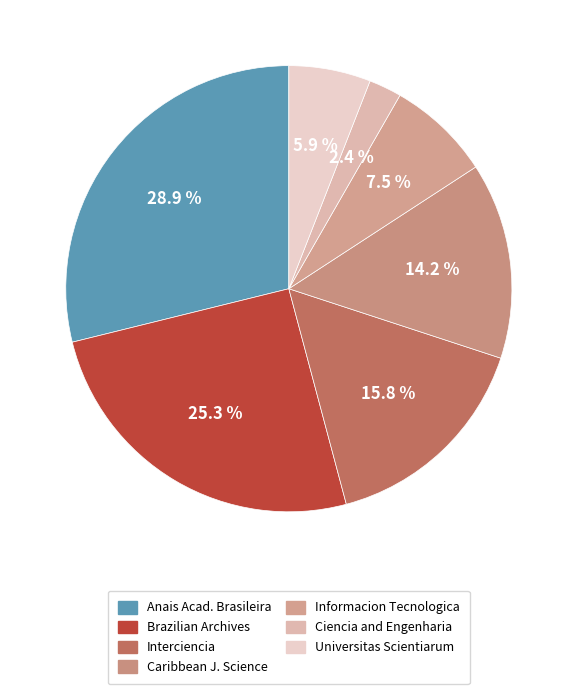

How many segments does this pie chart have?

7